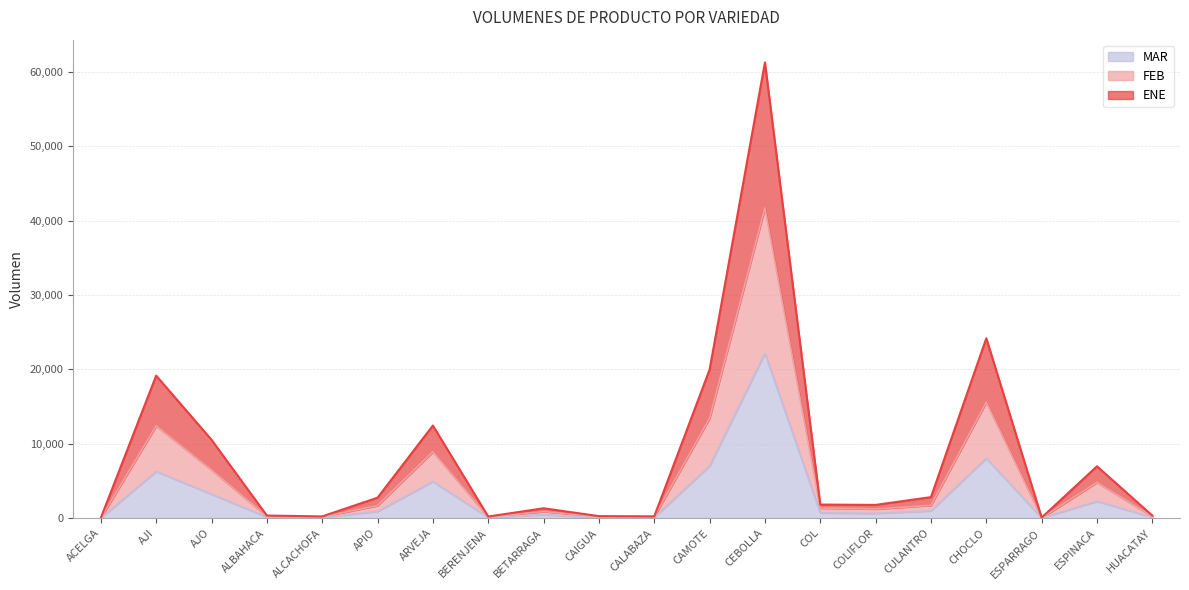

Where is MAR nearest to the value 11092?

CHOCLO